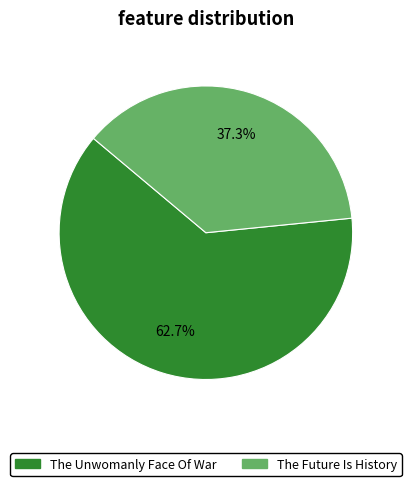

To the nearest percent, what is the difference between the largest and smallest slice percentages?

25%